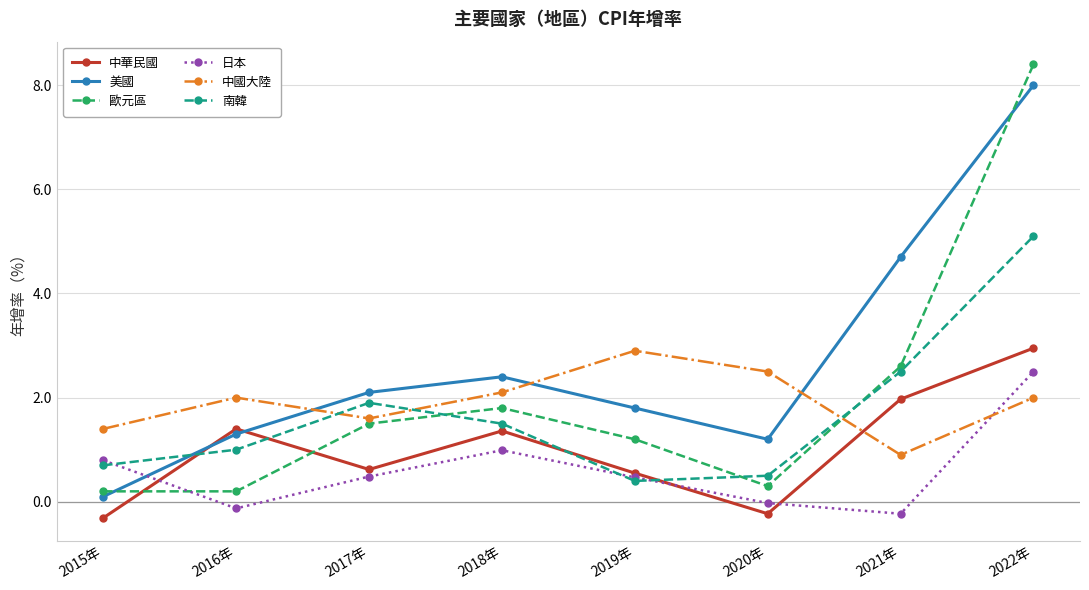

In 美國, how many points are lower than both neighbors (excluding endpoints)?

1